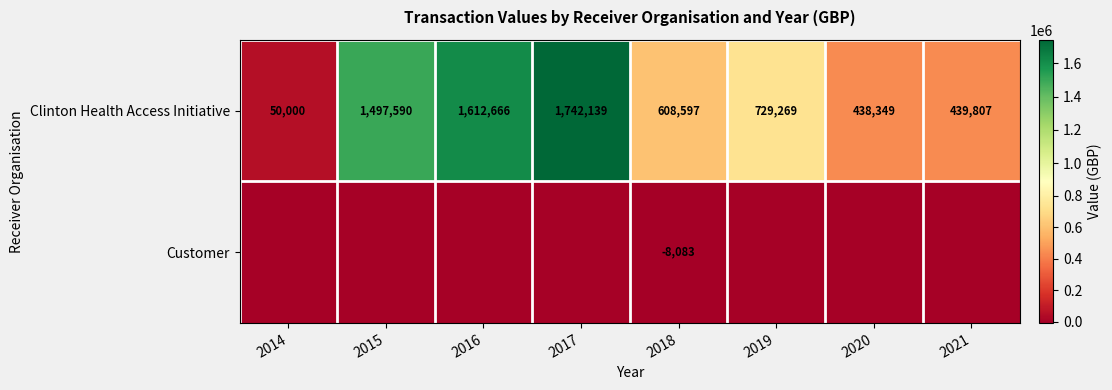

The value of Clinton Health Access Initiative at 2020 is 438349. True or false?

True